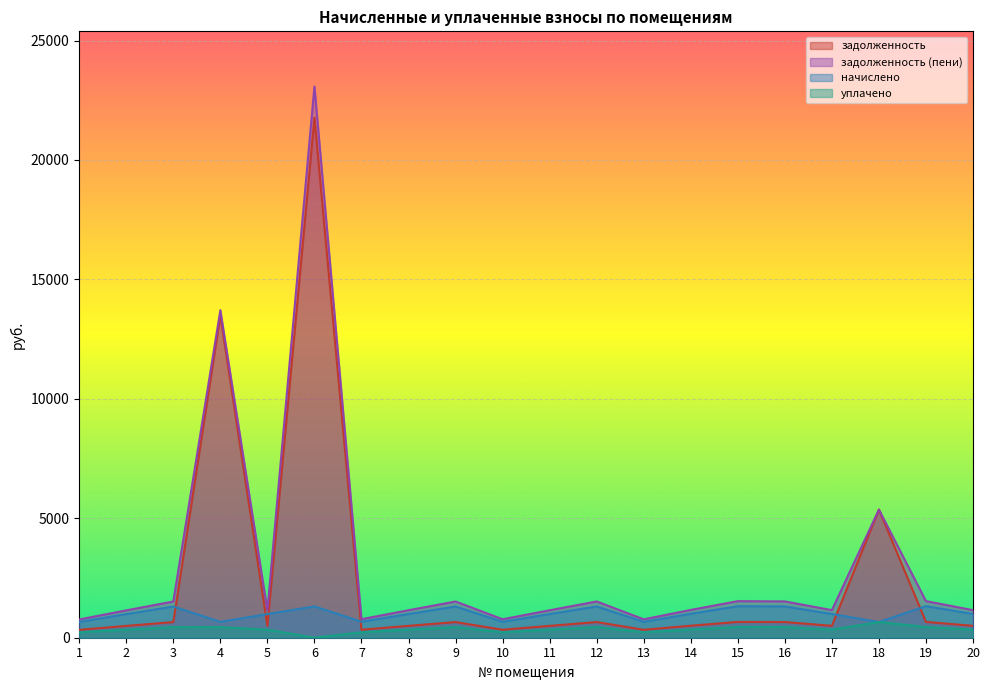

Reading right to left, transcribe all the data shown in this chart.

задолженность: 498.0	661.7	5365.0	498.0	656.3	660.8	502.5	332.6	655.4	496.2	333.5	654.5	497.1	334.4	21768.0	495.4	13491.4	654.5	494.5	329.9
задолженность (пени): 1153.8	1532.9	5365.0	1153.8	1520.5	1530.8	1164.1	770.6	1518.5	1149.7	772.6	1516.4	1151.7	774.7	23078.7	1147.6	13712.8	1516.4	1145.6	764.4
начислено: 994.6	1321.3	657.1	994.6	1310.7	1319.6	1003.4	664.2	1308.9	991.0	666.0	1307.1	992.8	667.8	1310.7	989.2	664.2	1307.1	987.5	658.9
уплачено: 338.8	450.1	657.1	338.8	446.5	449.5	341.8	226.3	445.9	337.6	226.9	445.3	338.2	227.5	0.0	337.0	442.8	445.3	336.4	224.4